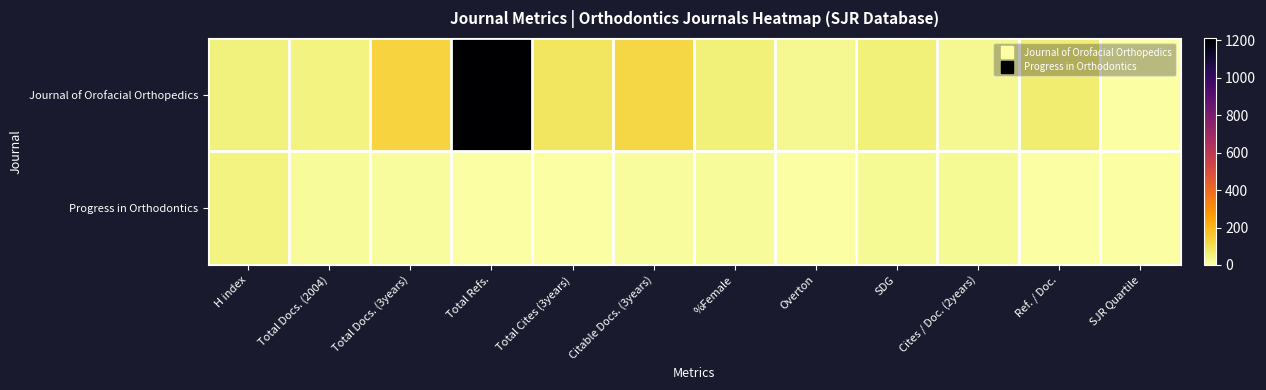

What is the difference between the highest and lowest values at SDG?

34